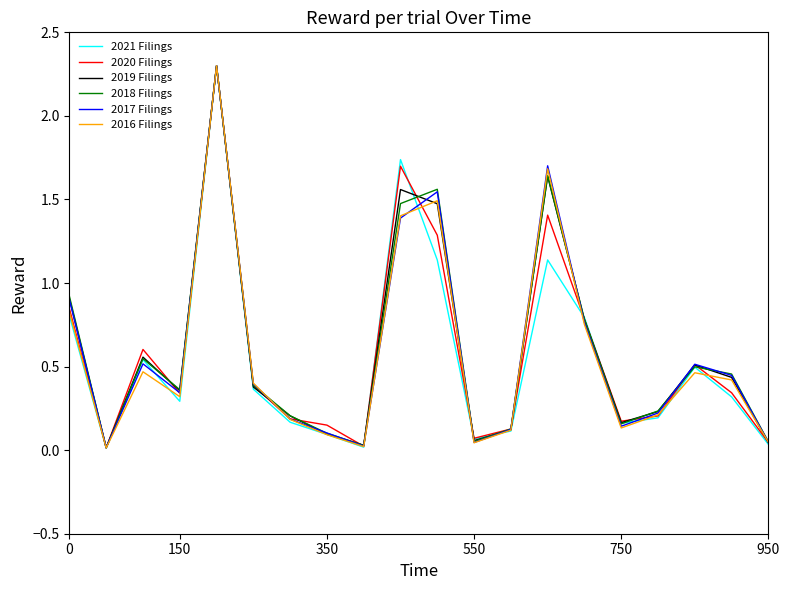

True or false: 2019 Filings has more than 1 interior local peaks.

True